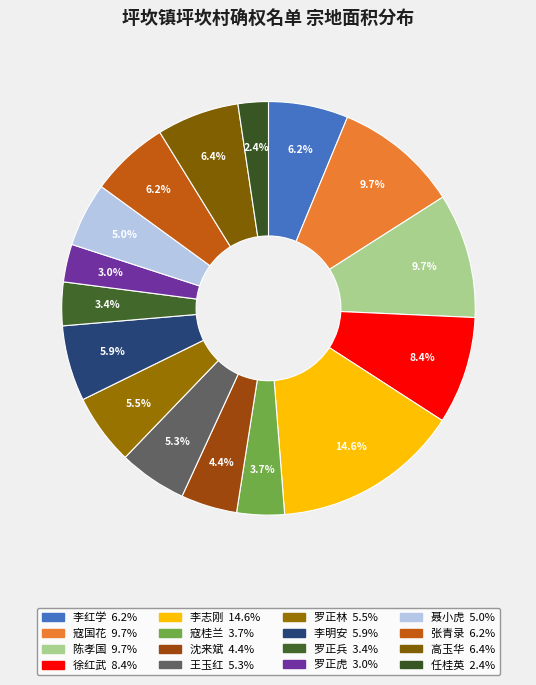

Count the number of slices in the pie.

16